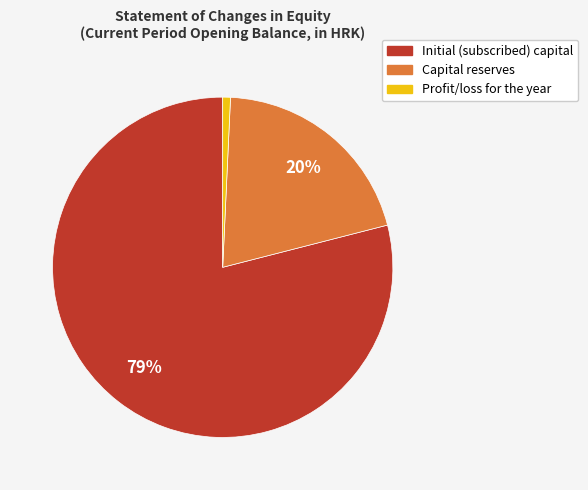

Is there a majority slice in this chart?

Yes